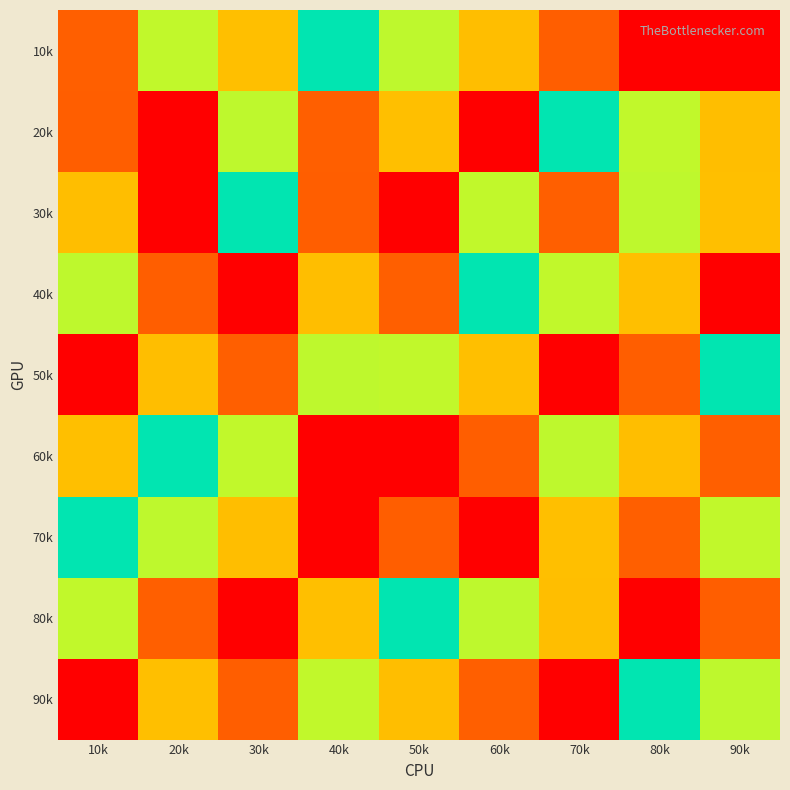

Count the number of categories in the chart.

9